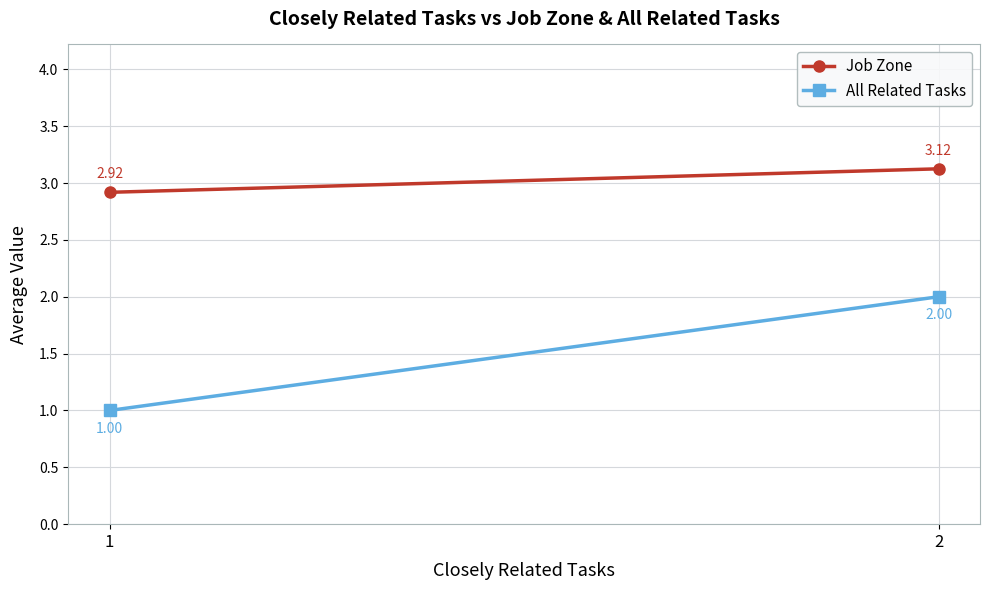

How many values in the All Related Tasks series are below 2?

1